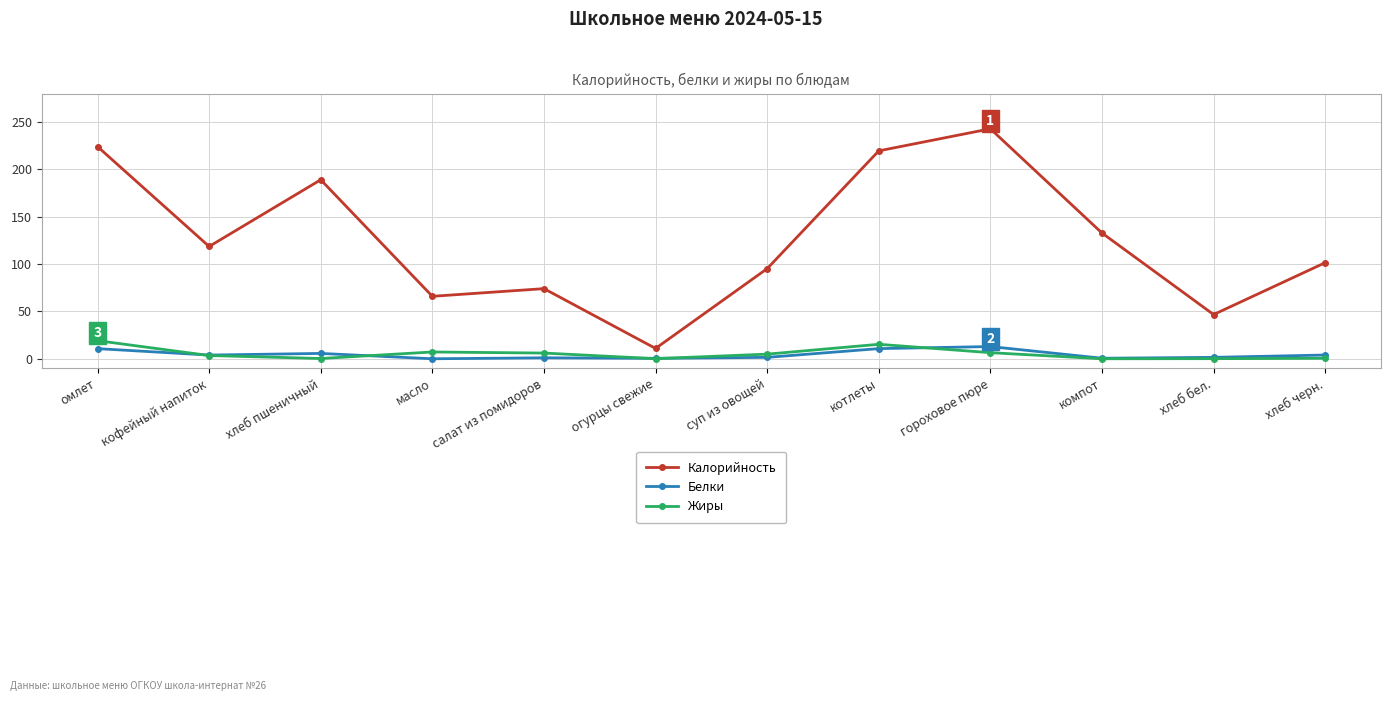

Between хлеб бел. and хлеб черн., which series saw the biggest shift?

Калорийность